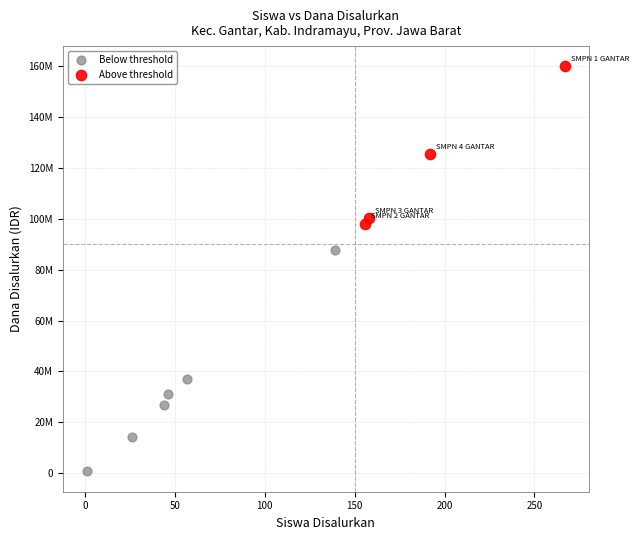

Which series contains the highest Y value?

Above threshold